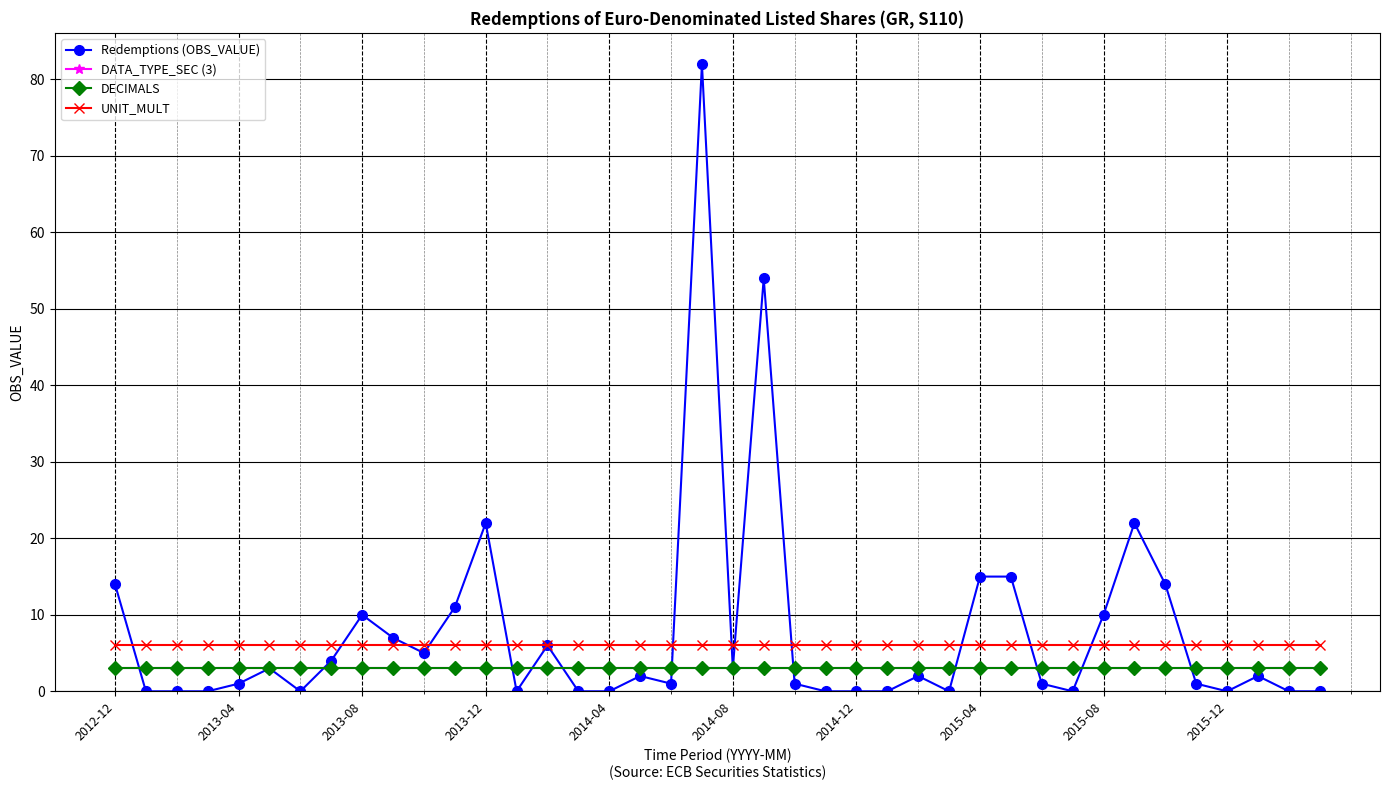

Is this an area chart (filled region under the line)?

No